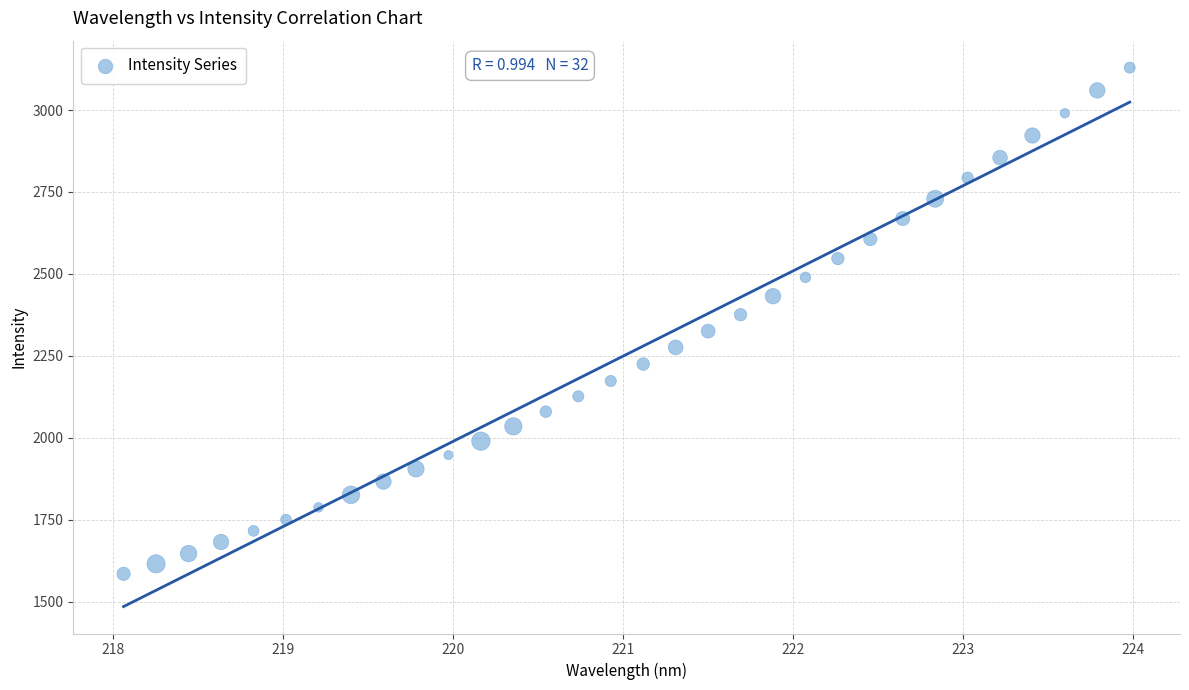

What is the range of X values (max minus min)?

5.9